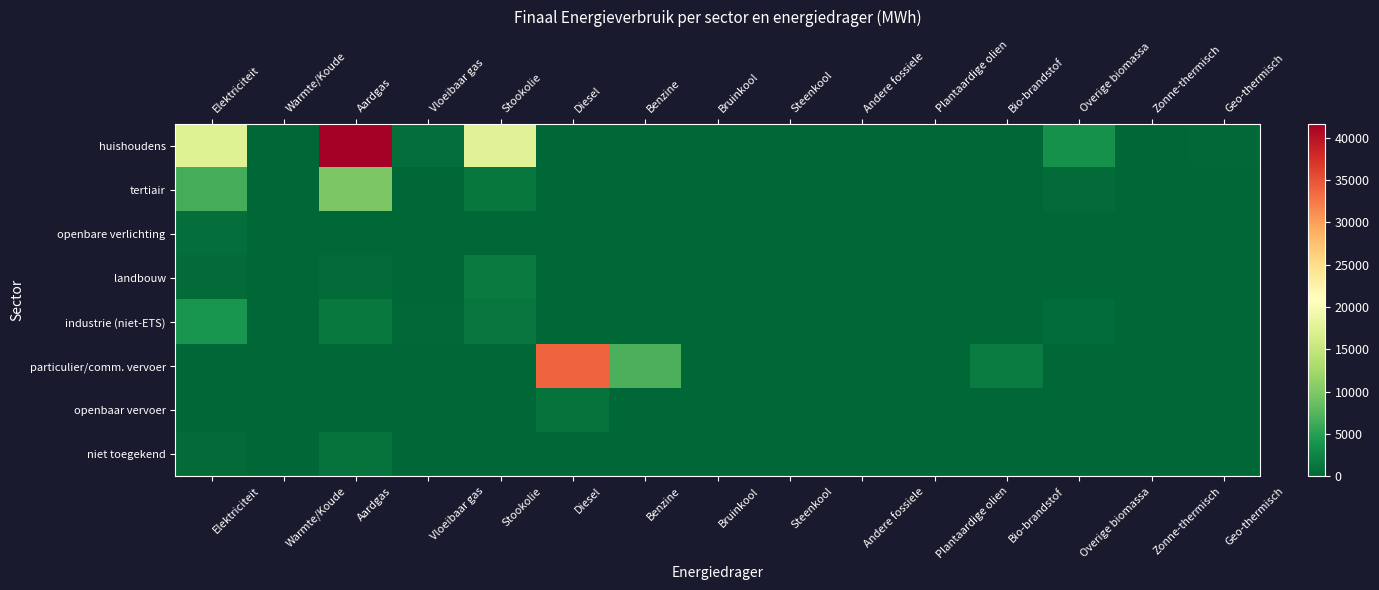

What is the maximum value shown in the chart?

41613.2